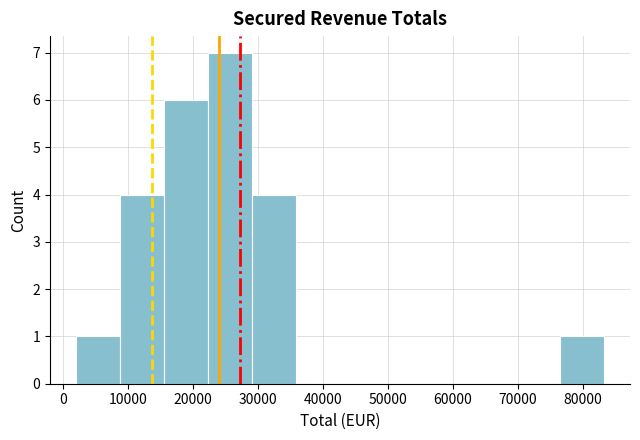

How tall is the bar that spans 16000 to 22000 on the x-axis? Neither the bar edges nor the heights are printed on the chart, so give them approximately, as read against the axes.

6